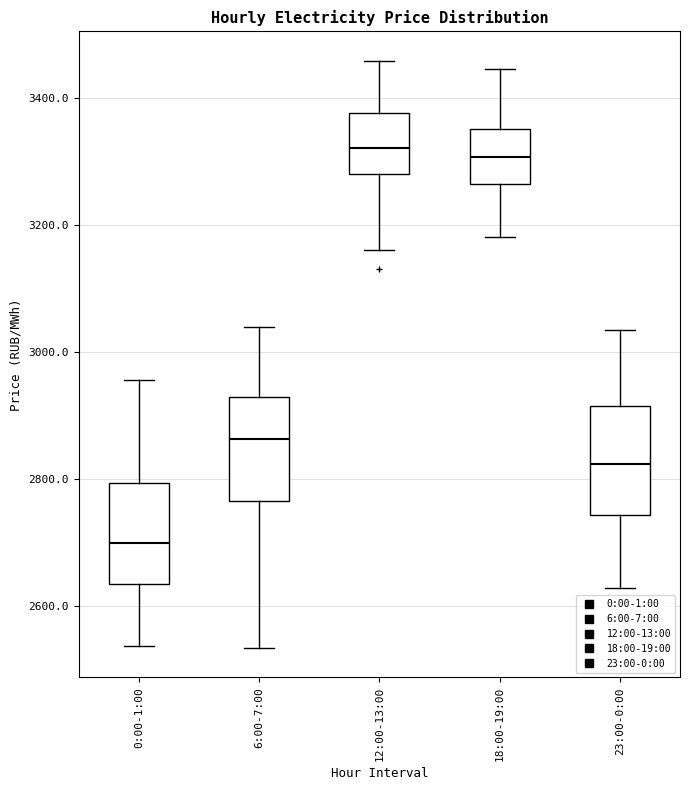

Which box's median line is the lowest?

0:00-1:00